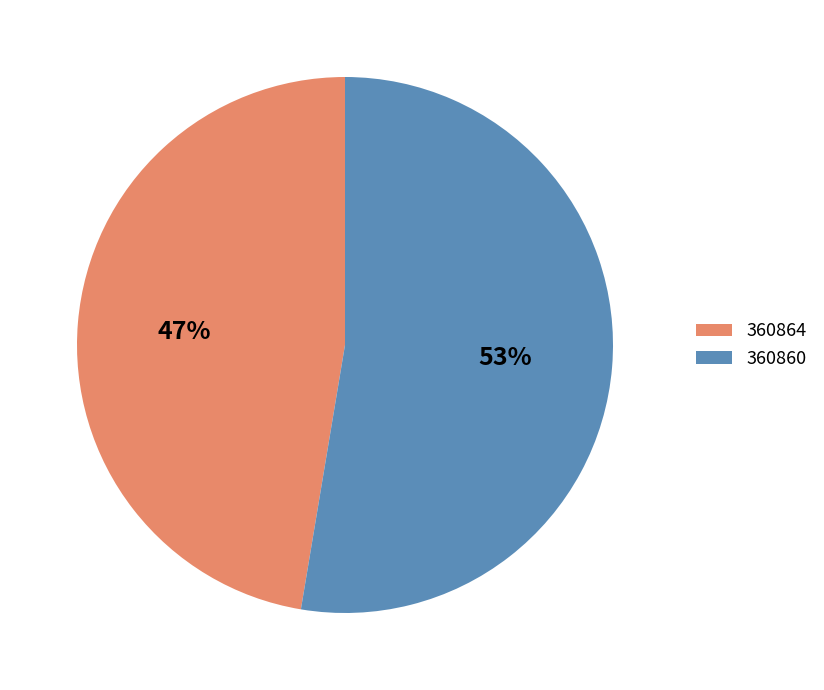

To the nearest percent, what portion does 360864 represent?

47%